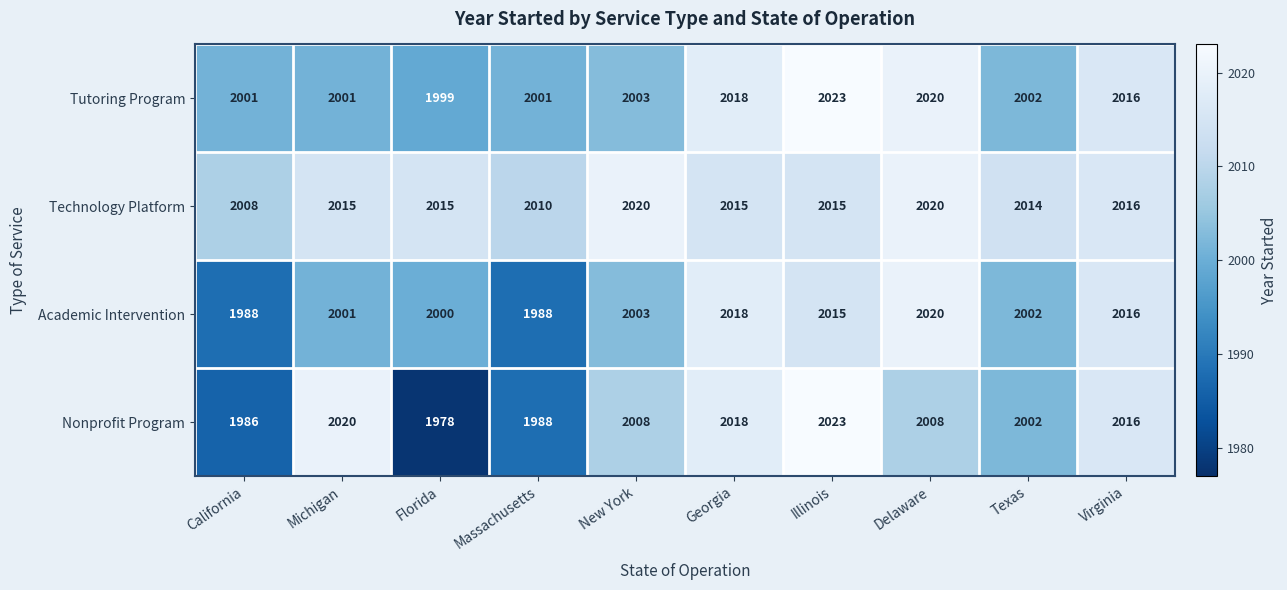

At how many categories does at least one series exceed 1993?

10